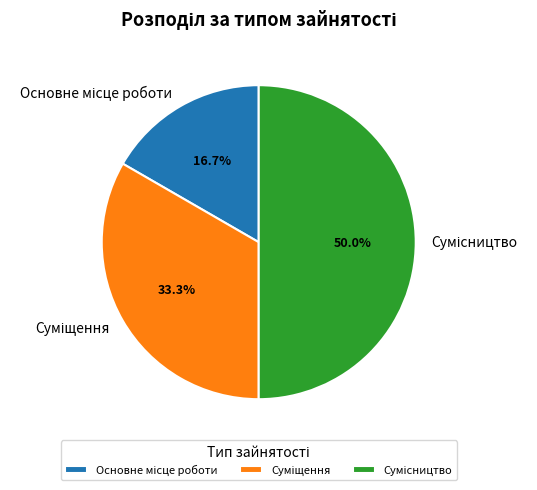

Which slice is the largest?

Сумісництво